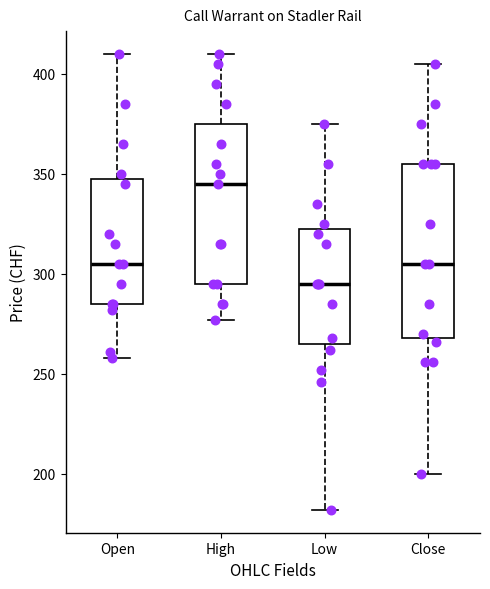

Where is the lower edge of the box for Low on the y-axis? The values are not printed on the chart, so give them approximately, as read against the axis.

265